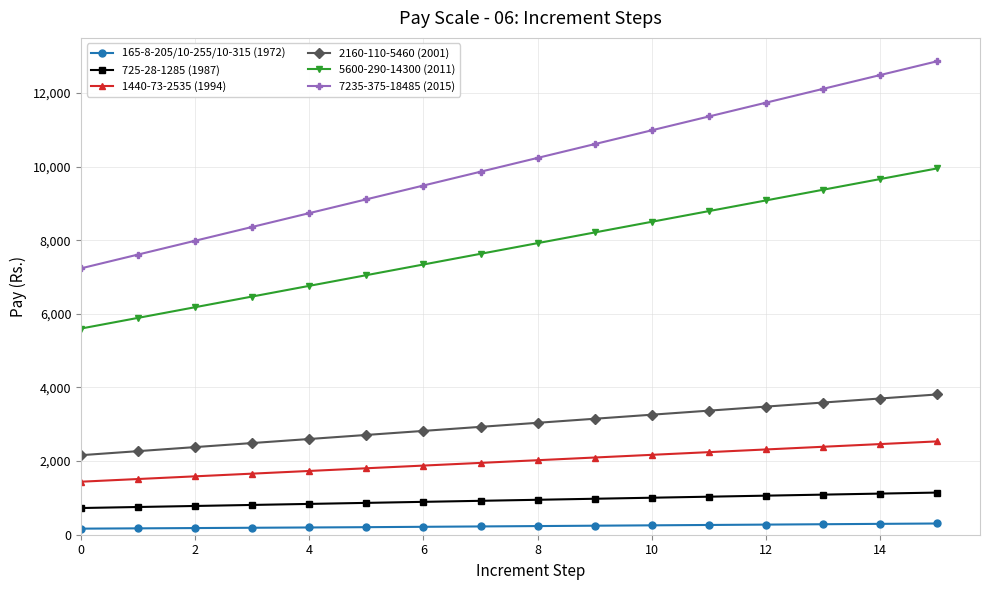

What is the average value of the 165-8-205/10-255/10-315 (1972) series?

232